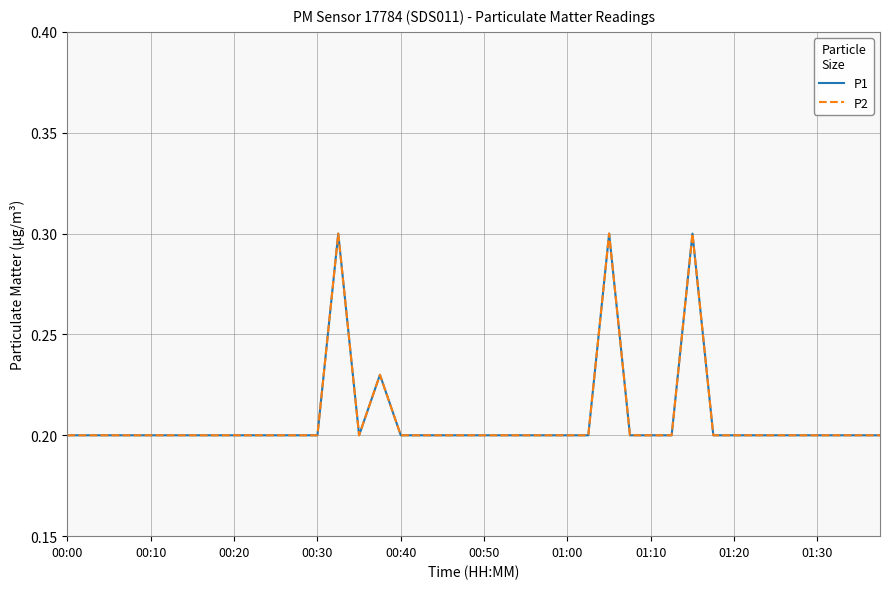

Does the chart display data point markers on the line(s)?

No